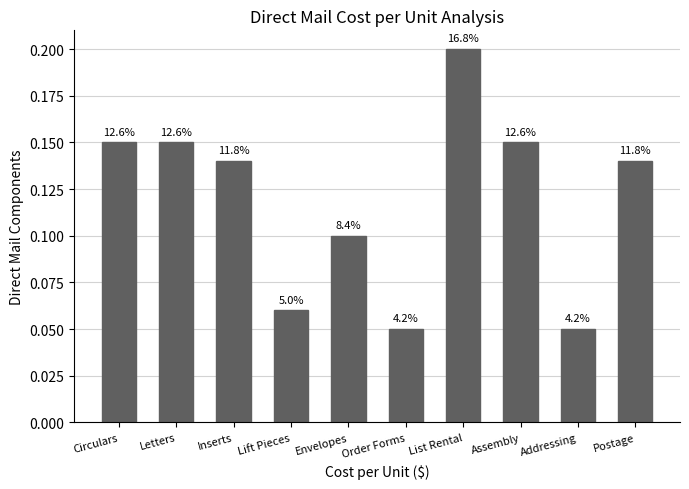

How many values are between 0 and 1?

10